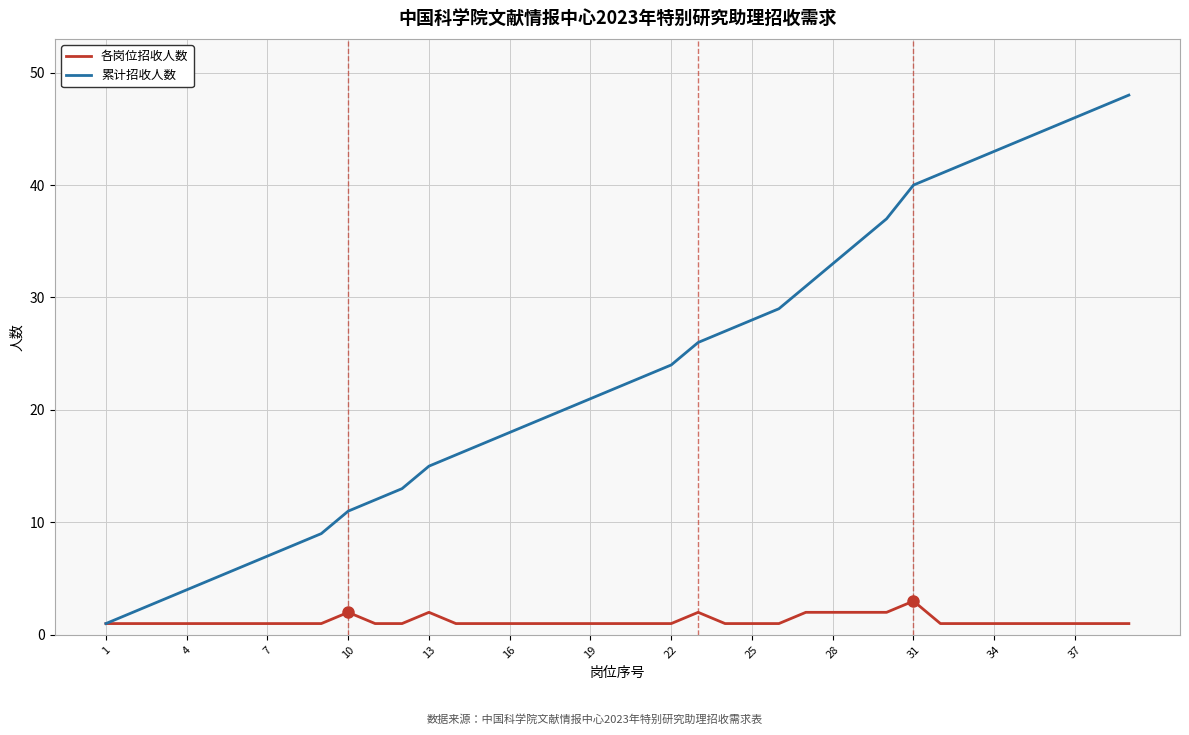

What is the minimum value shown in the chart?

1